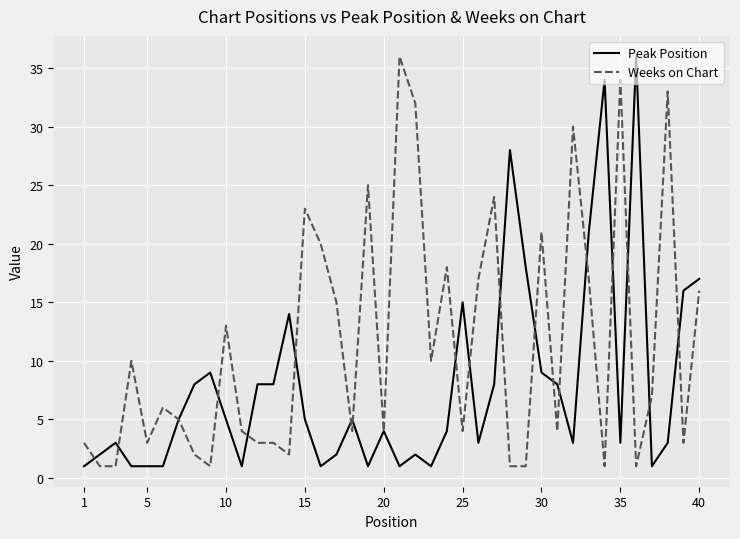

Which series has the largest total across all categories?

Weeks on Chart